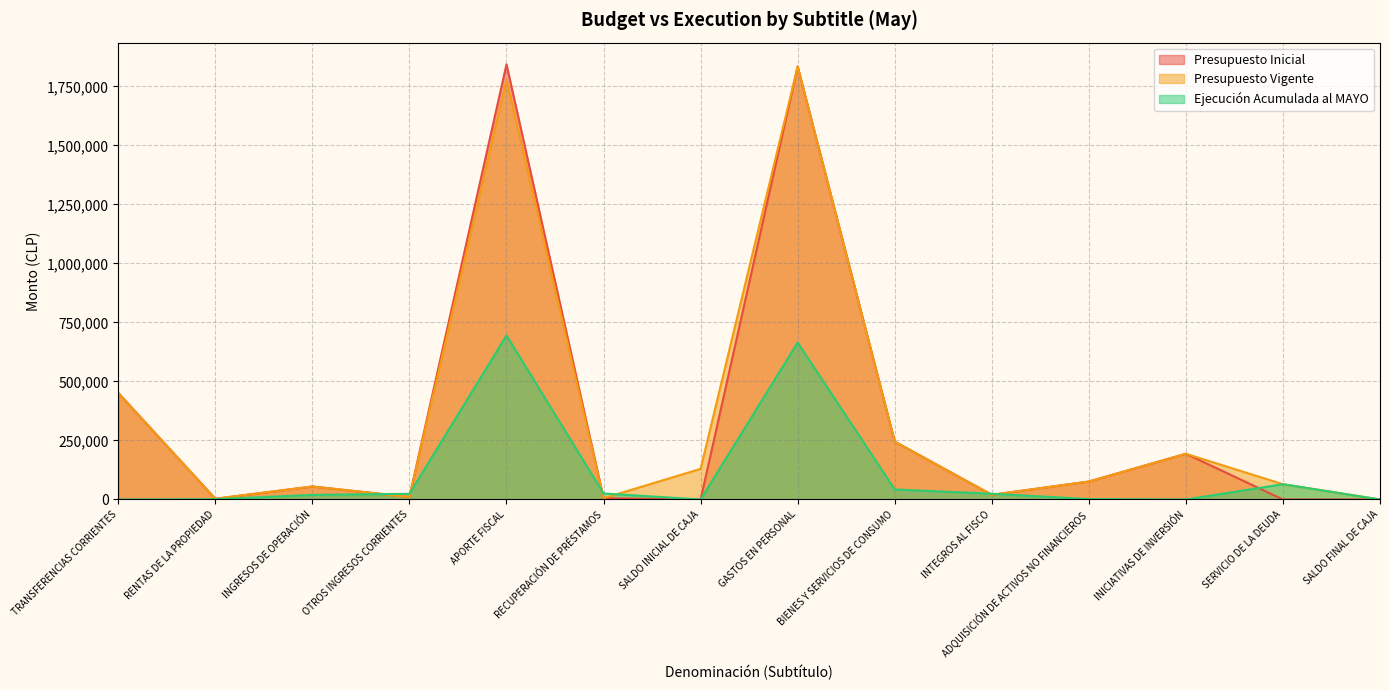

What is the sum of all Ejecución Acumulada al MAYO values?

1562836